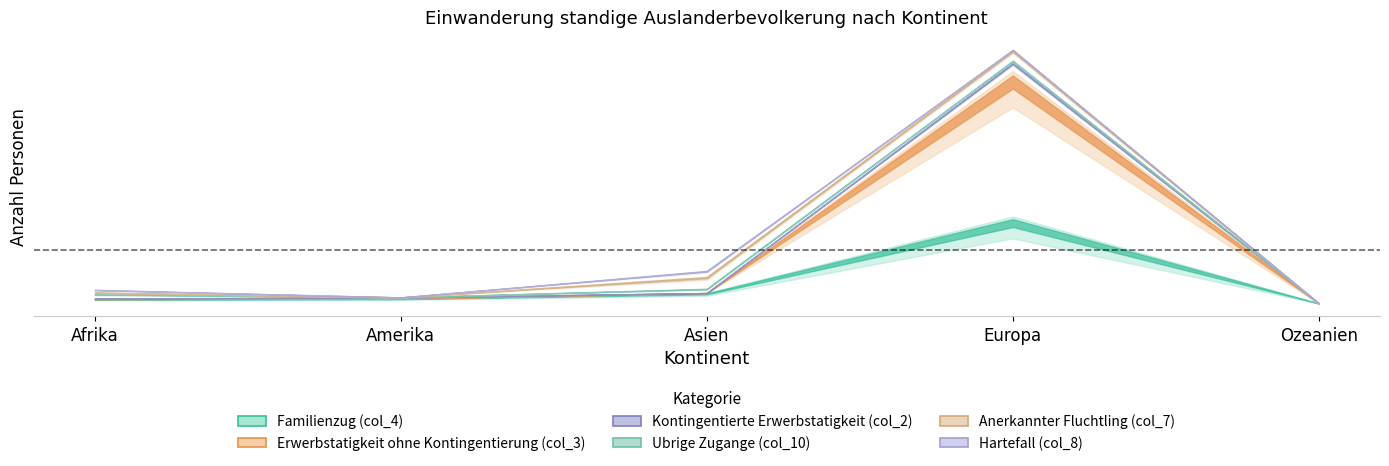

How many lines are shown in the chart?

6